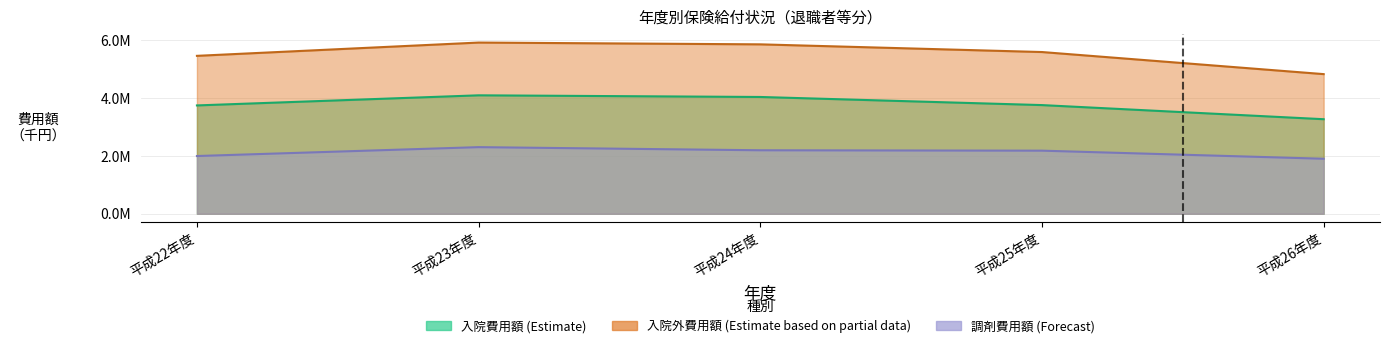

Which series has the largest total across all categories?

入院外費用額